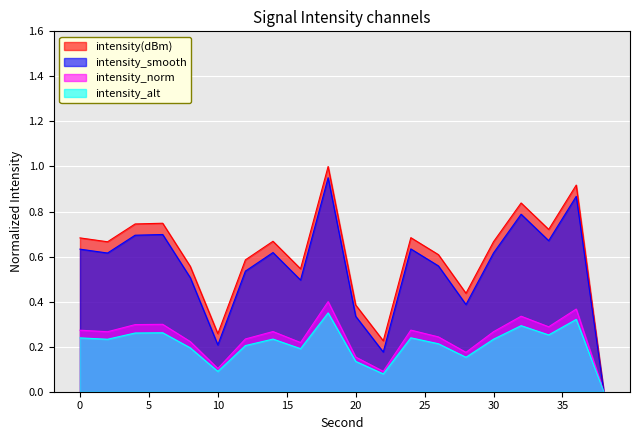

The intensity_smooth series shows 0.1 at 20. True or false?

False